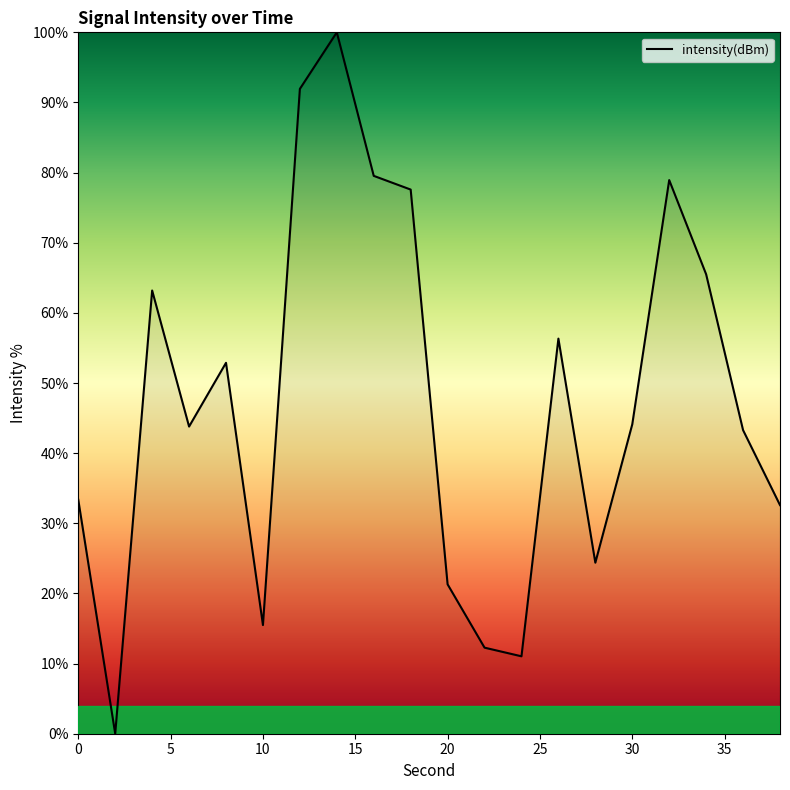

What is the maximum value shown in the chart?

100.0